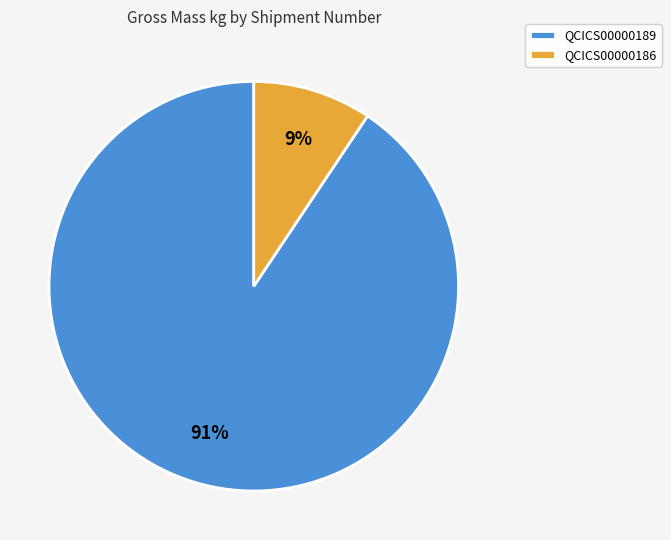

Do QCICS00000186 and QCICS00000189 together represent more than half of the pie?

Yes